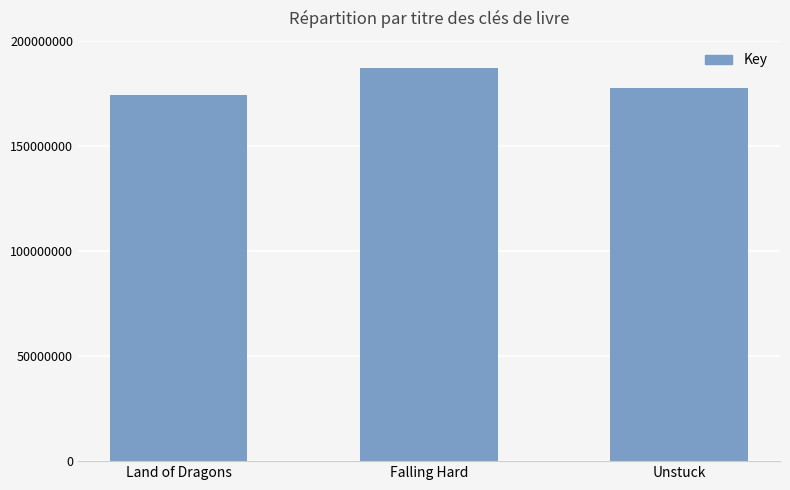

What is the label of the 2nd bar from the right?

Falling Hard